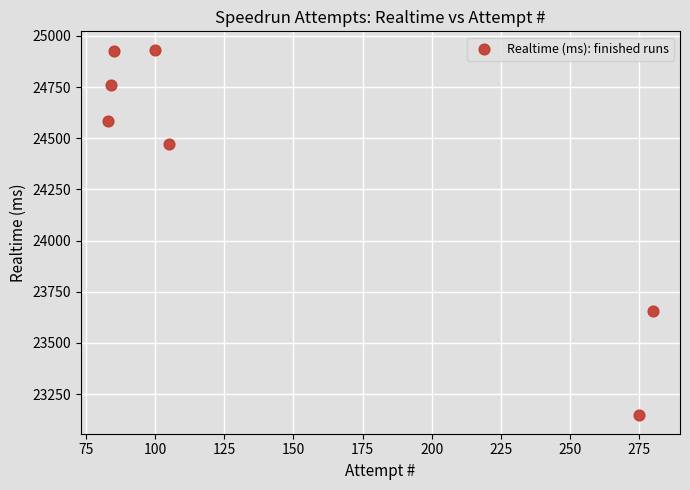

What is the average Y value?

24354